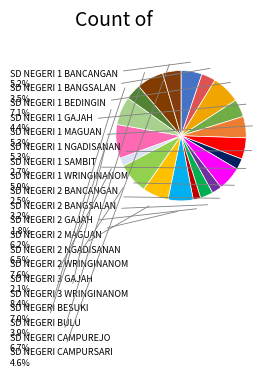

To the nearest percent, what is the difference between the largest and smallest slice percentages?

7%